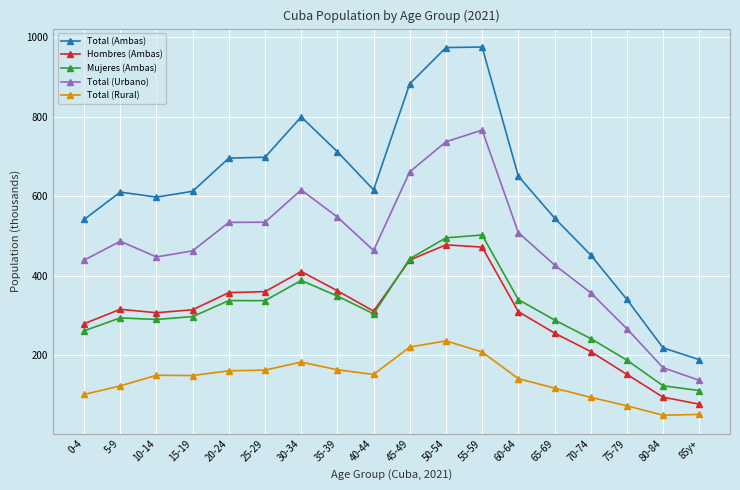

What is the difference between the highest and lowest values at 35-39?

547.8